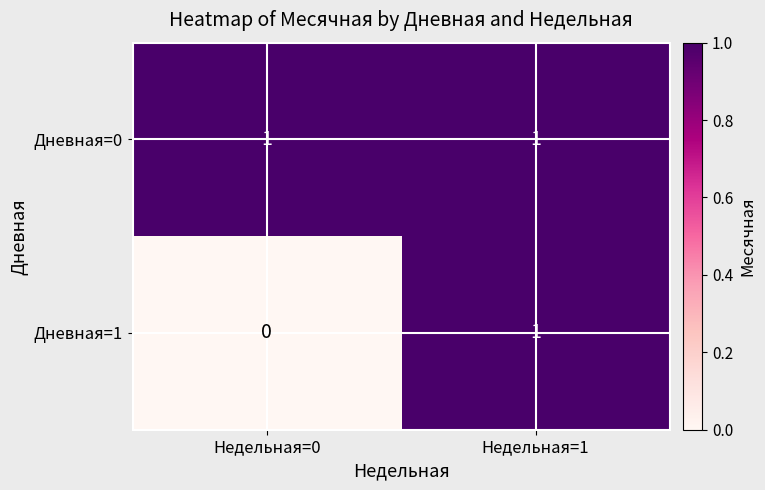

Reading left to right, extract all data points from this chart.

Дневная=0: Недельная=0=1	Недельная=1=1
Дневная=1: Недельная=0=0	Недельная=1=1